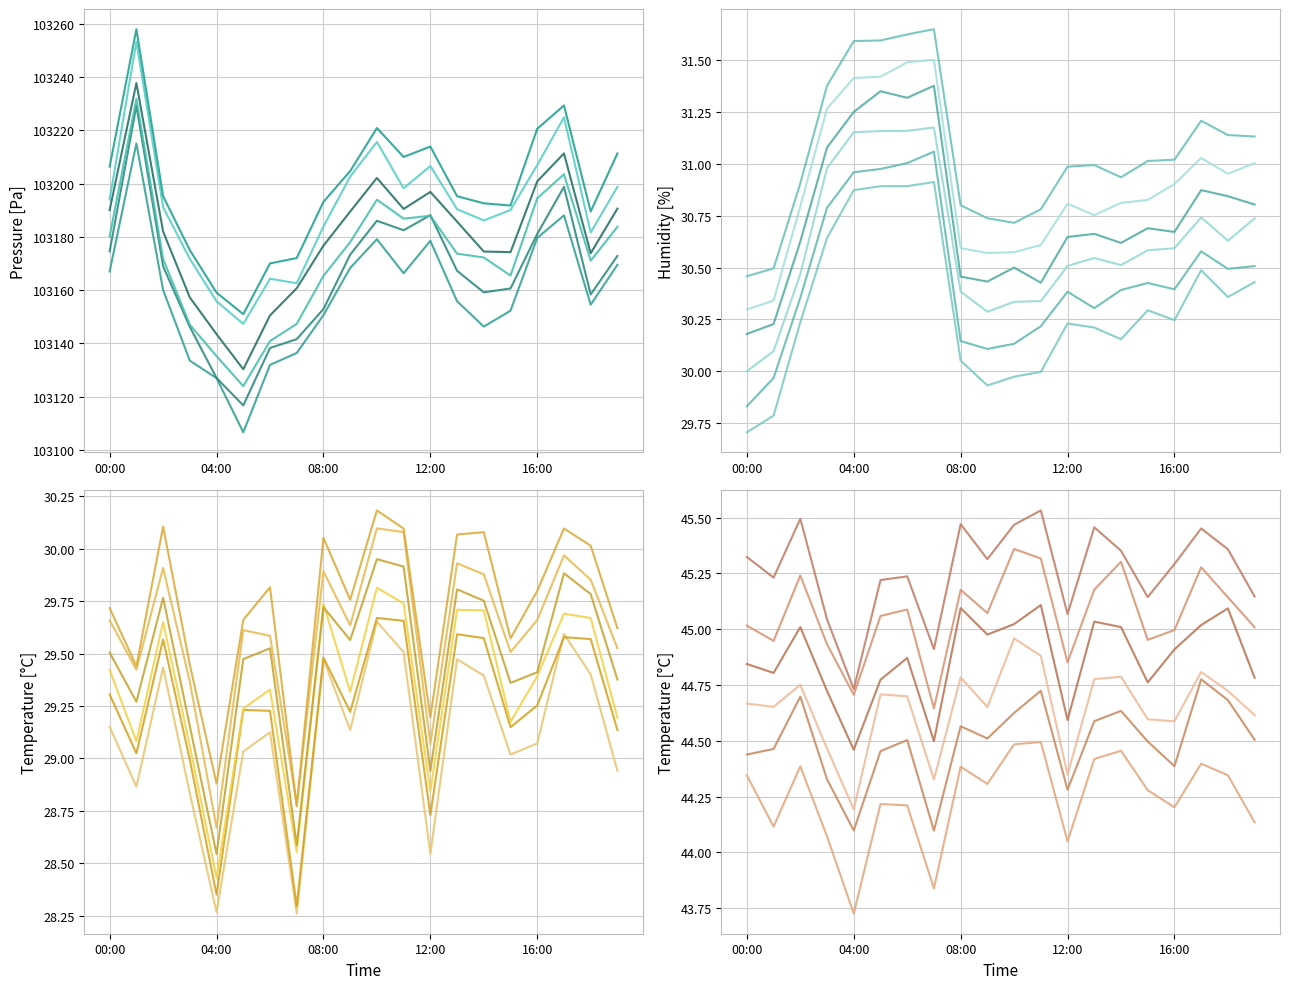

At 01:00, list the series in order from largest to smallest.

pressure, humidity, temperature